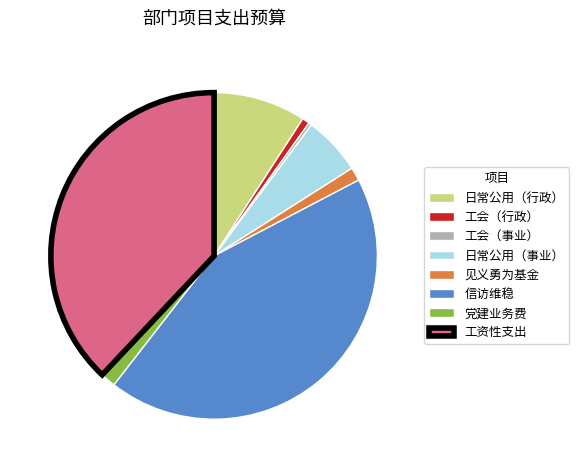

Approximately how many times larger is the value at 工资性支出 compared to 日常公用（行政）?

4.2